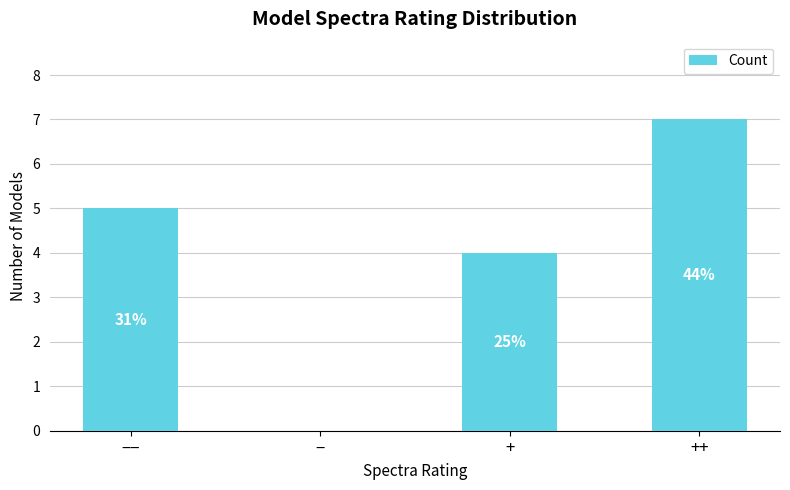

What is the sum of all values?

16